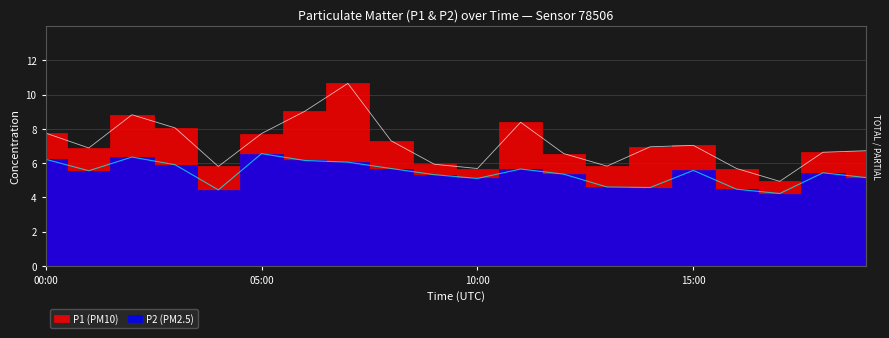

Reading left to right, extract all data points from this chart.

P1: 00:00=7.8	01:00=6.9	02:00=8.8	03:00=8.1	04:00=5.8	05:00=7.7	06:00=9.0	07:00=10.7	08:00=7.3	09:00=5.9	10:00=5.7	11:00=8.4	12:00=6.5	13:00=5.8	14:00=7.0	15:00=7.0	16:00=5.7	17:00=4.9	18:00=6.6	19:00=6.7
P2: 00:00=6.2	01:00=5.5	02:00=6.3	03:00=5.9	04:00=4.4	05:00=6.5	06:00=6.2	07:00=6.0	08:00=5.7	09:00=5.3	10:00=5.1	11:00=5.7	12:00=5.3	13:00=4.6	14:00=4.6	15:00=5.6	16:00=4.5	17:00=4.2	18:00=5.4	19:00=5.2